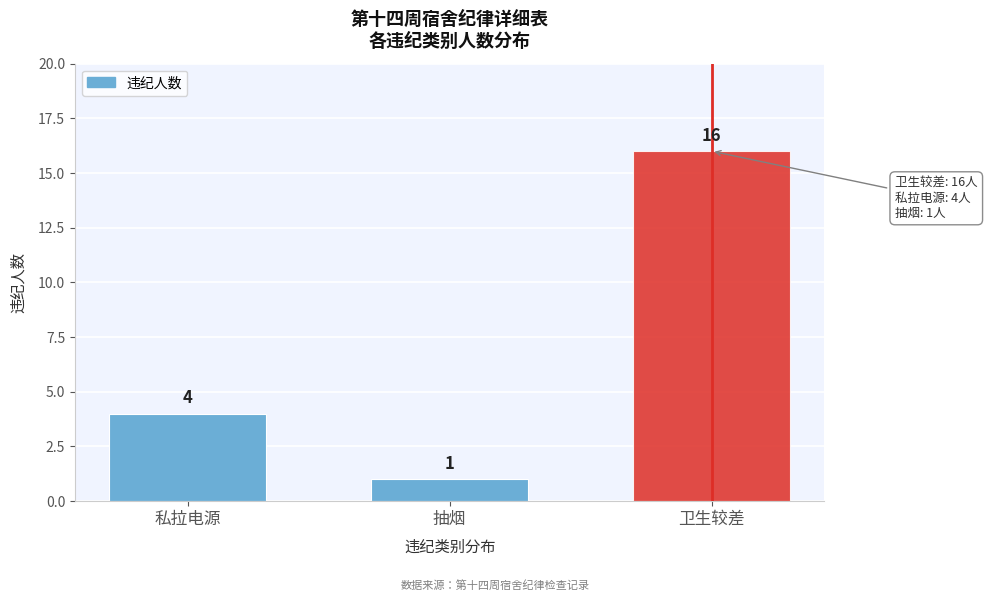

Reading left to right, extract all data points from this chart.

4	1	16